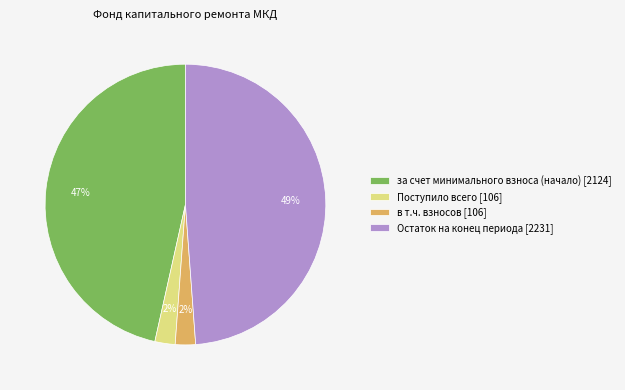

True or false: за счет минимального взноса (начало) [2124] accounts for 47% of the total.

True